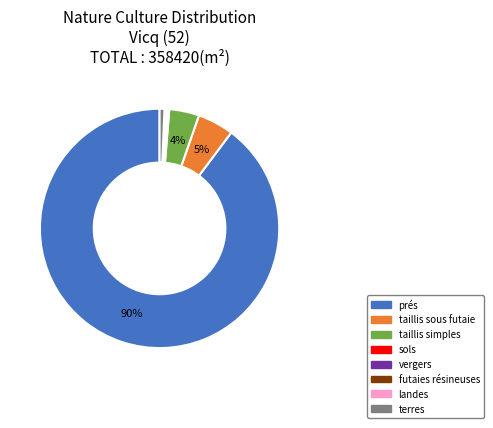

To the nearest percent, what percentage of the pie is taillis simples?

4%